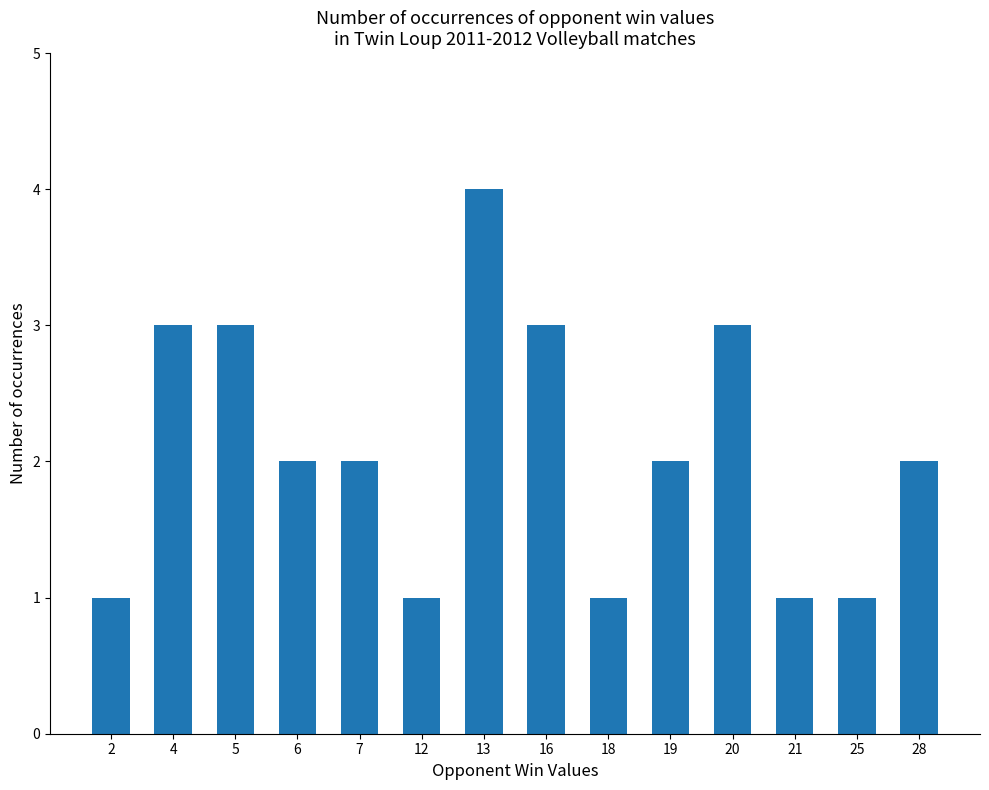

What is the maximum value shown in the chart?

4